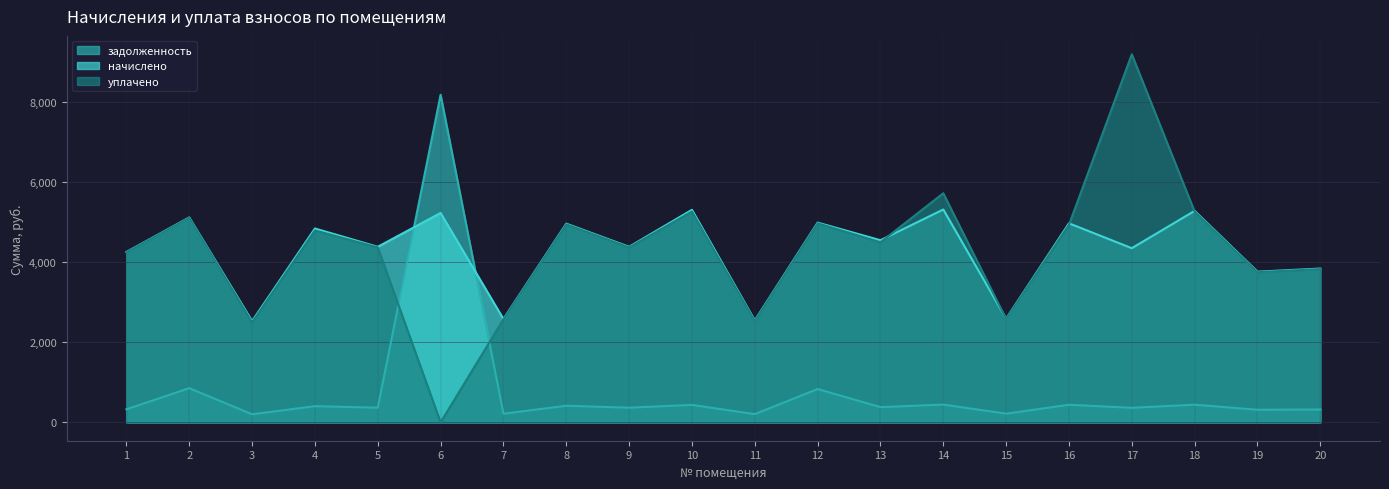

At how many categories does at least one series exceed 1679?

20